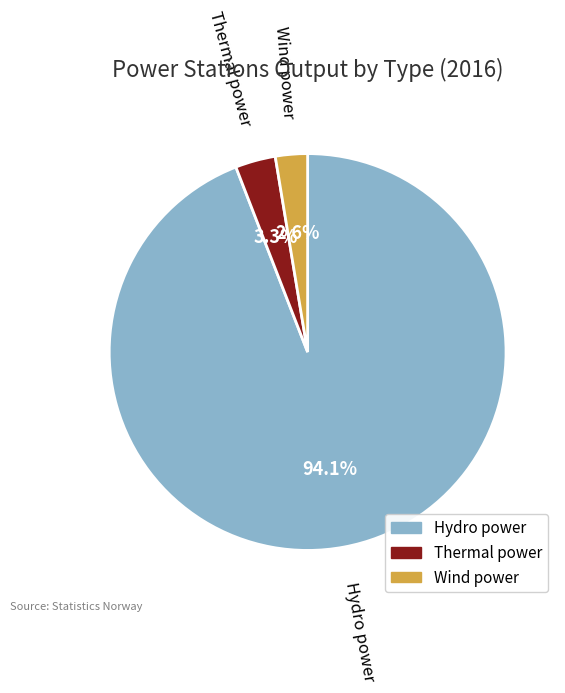

Combined, what portion of the pie is Hydro power and Thermal power?

97.4%